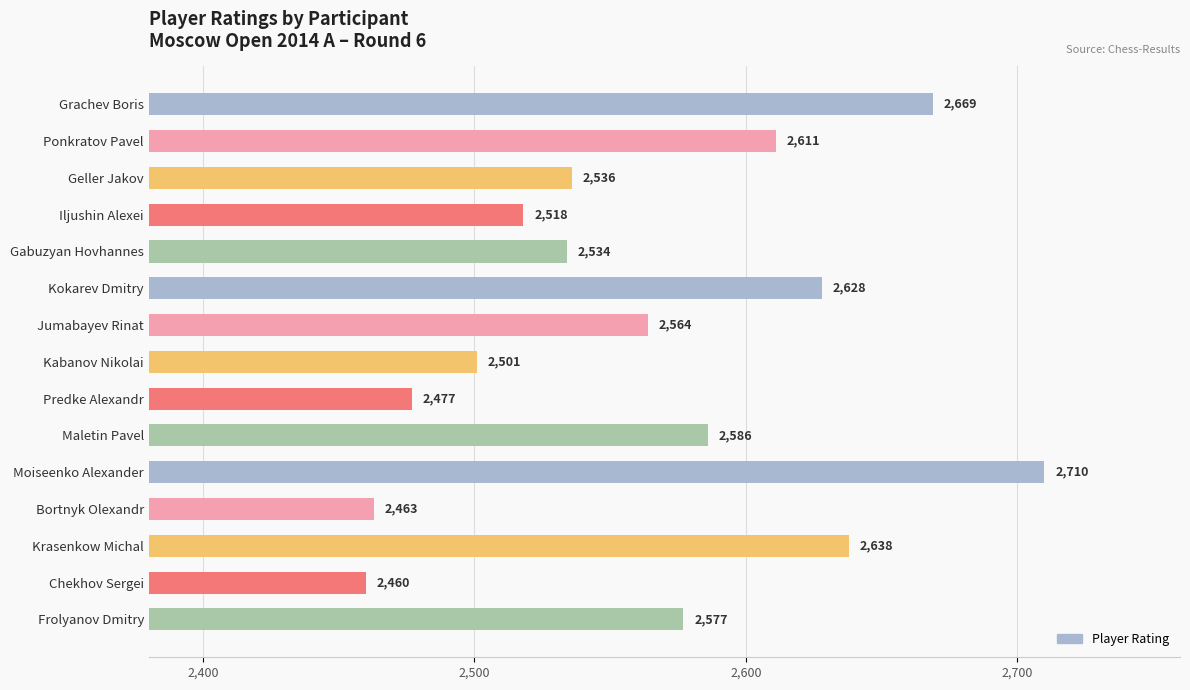

Rank the categories by value from lowest to highest.

Chekhov Sergei, Bortnyk Olexandr, Predke Alexandr, Kabanov Nikolai, Iljushin Alexei, Gabuzyan Hovhannes, Geller Jakov, Jumabayev Rinat, Frolyanov Dmitry, Maletin Pavel, Ponkratov Pavel, Kokarev Dmitry, Krasenkow Michal, Grachev Boris, Moiseenko Alexander